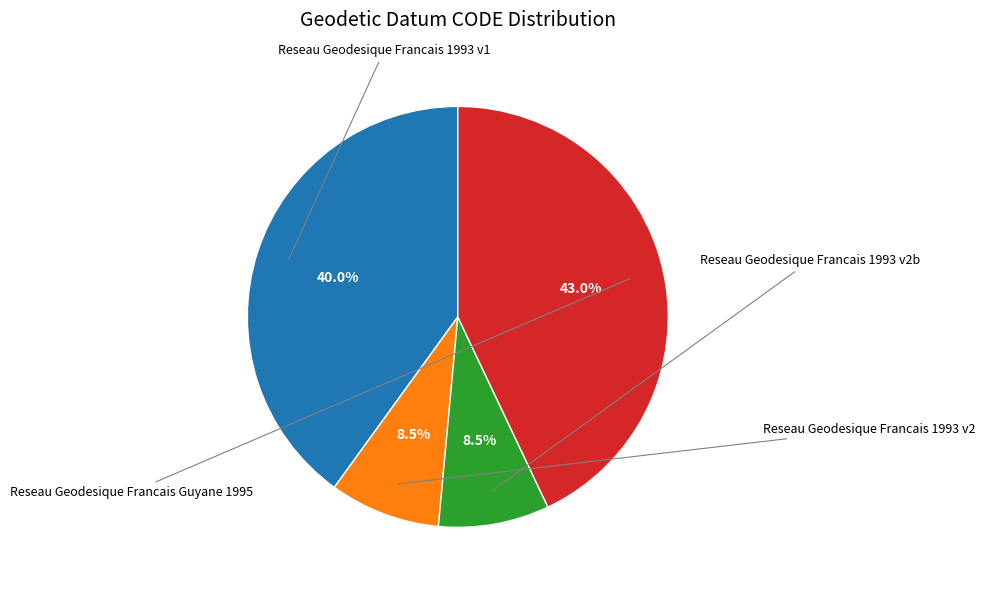

How many slices are in this pie chart?

4